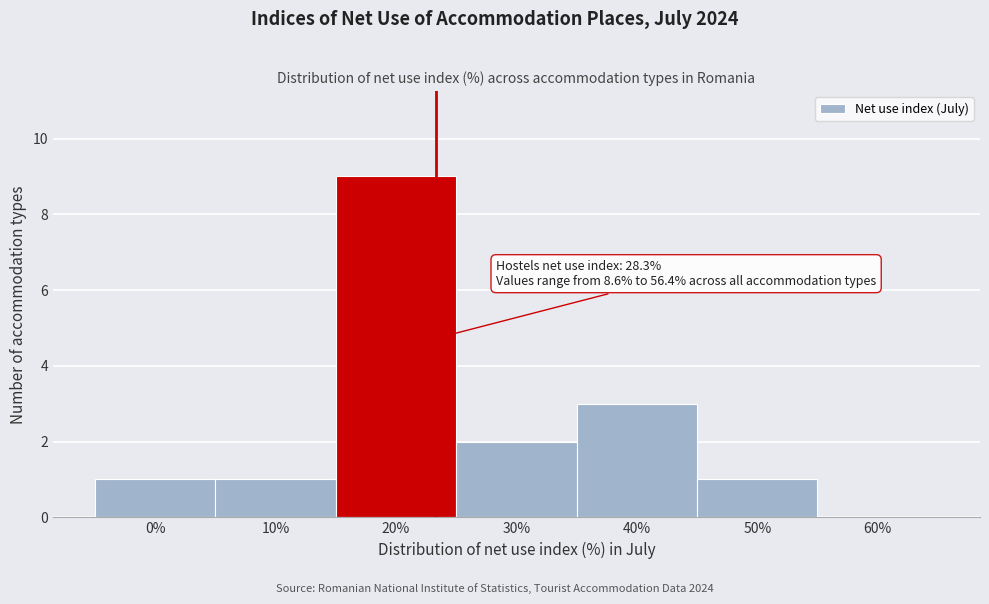

Reading right to left, extract all data points from this chart.

60%=0	50%=1	40%=3	30%=2	20%=9	10%=1	0%=1